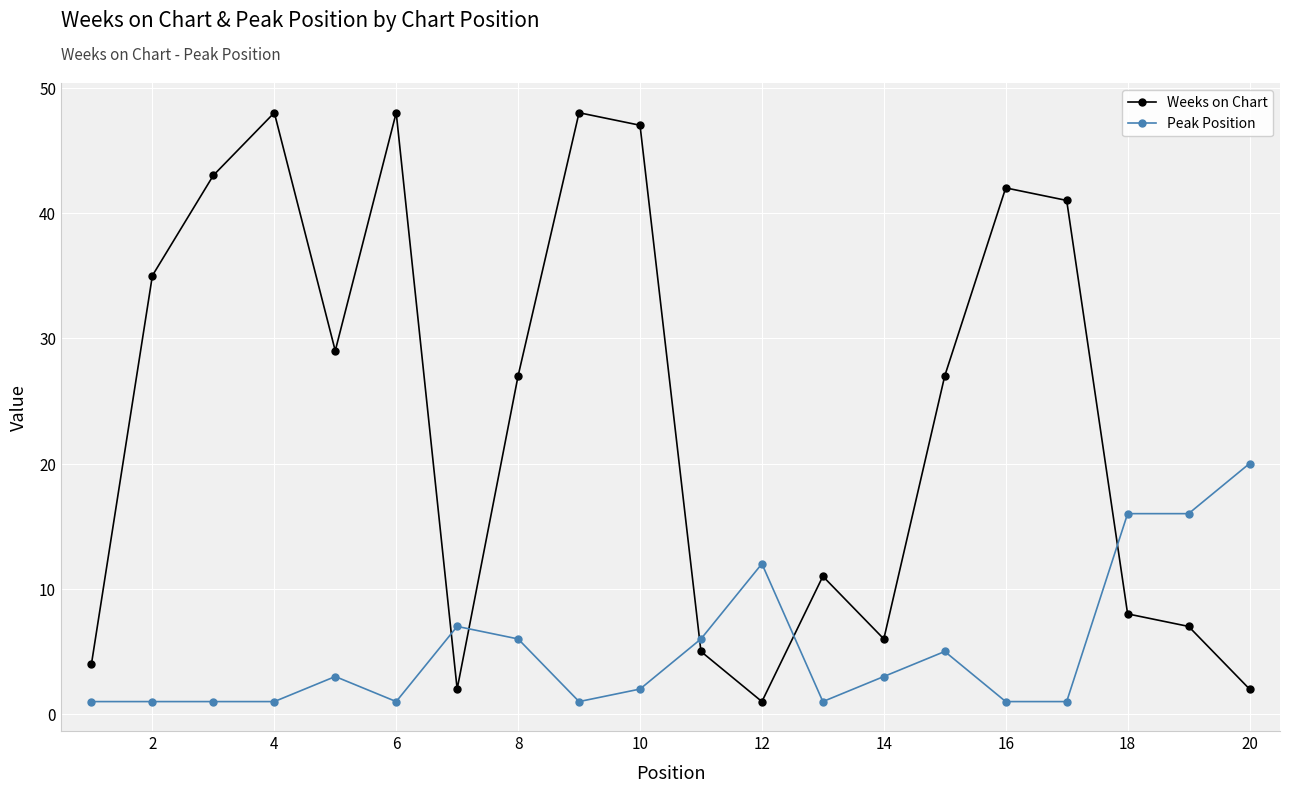

True or false: Weeks on Chart has more than 2 interior local peaks.

True